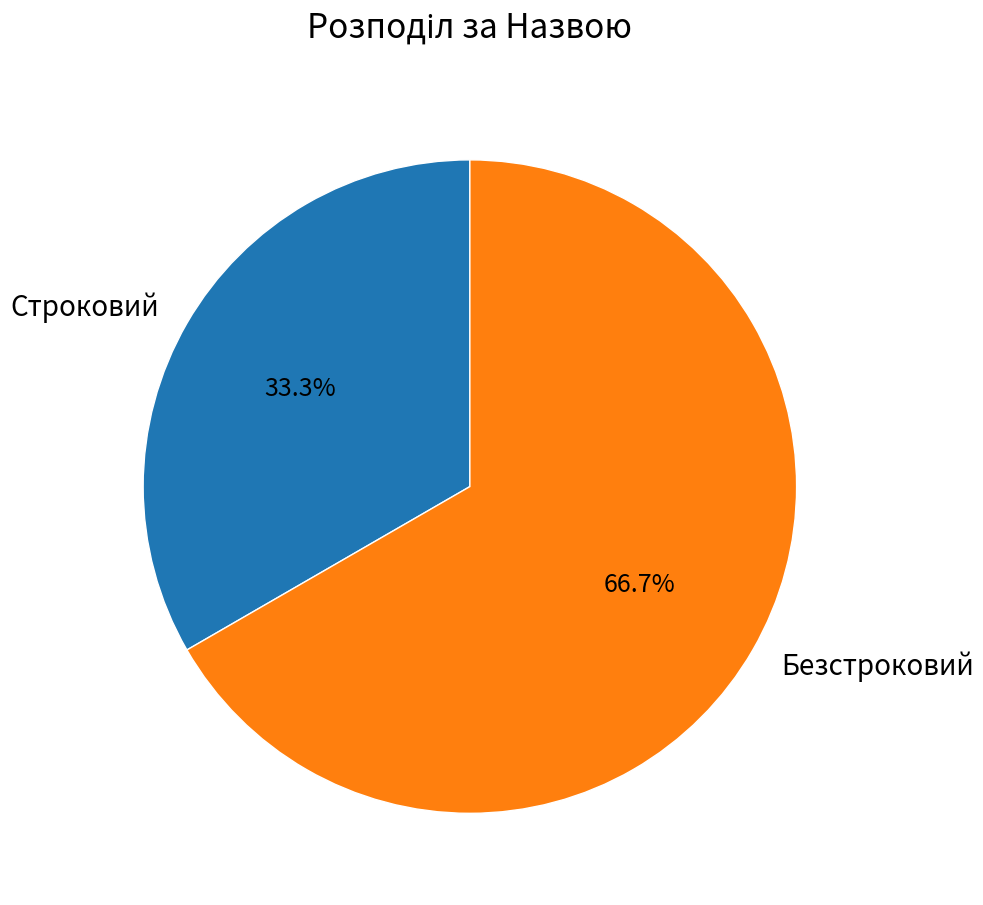

What is the ratio of the value at Строковий to the value at Безстроковий?

0.5